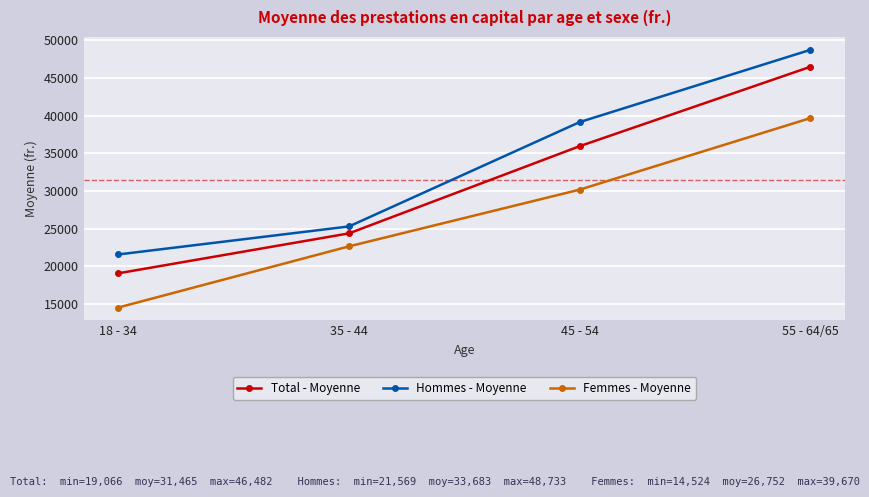

How many lines are shown in the chart?

3